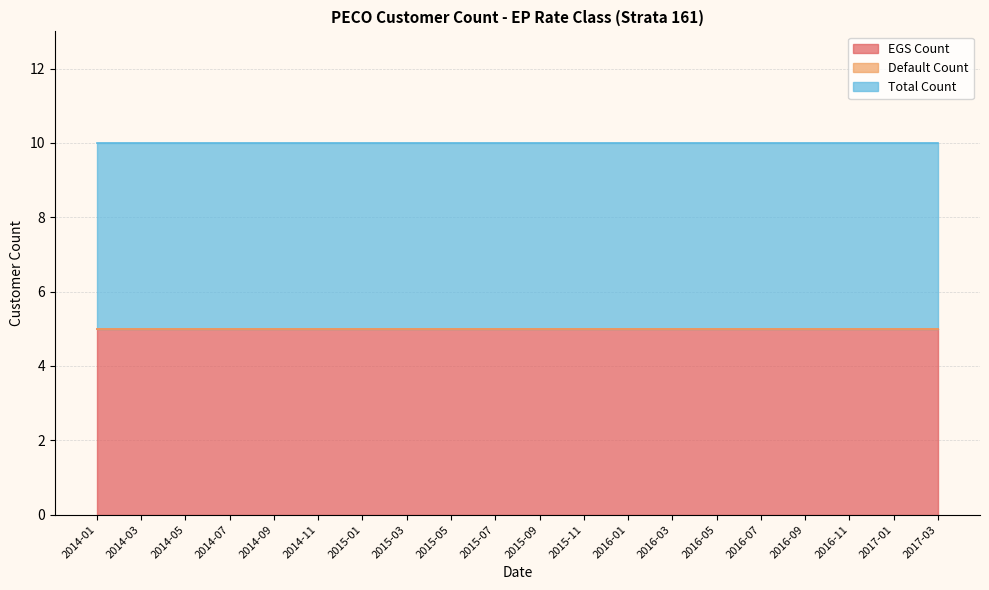

True or false: EGS Count has a value of 5 at 2016-05.

True